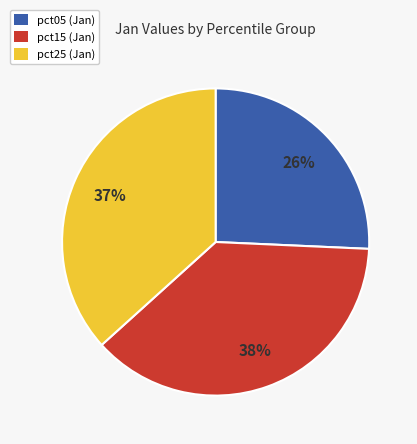

Does any single category account for the majority?

No